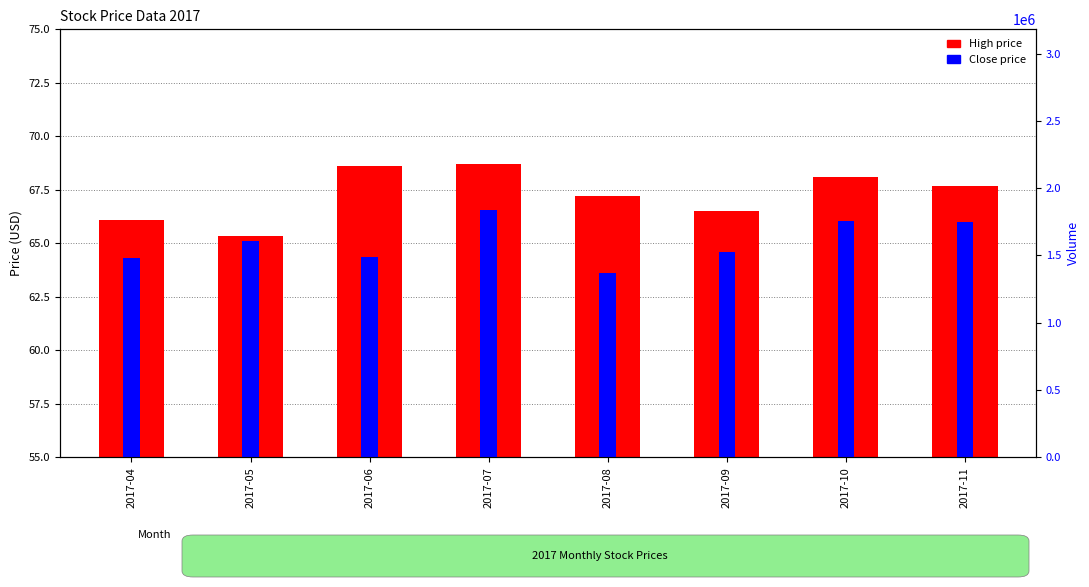

Where is Close nearest to the value 65?

2017-05